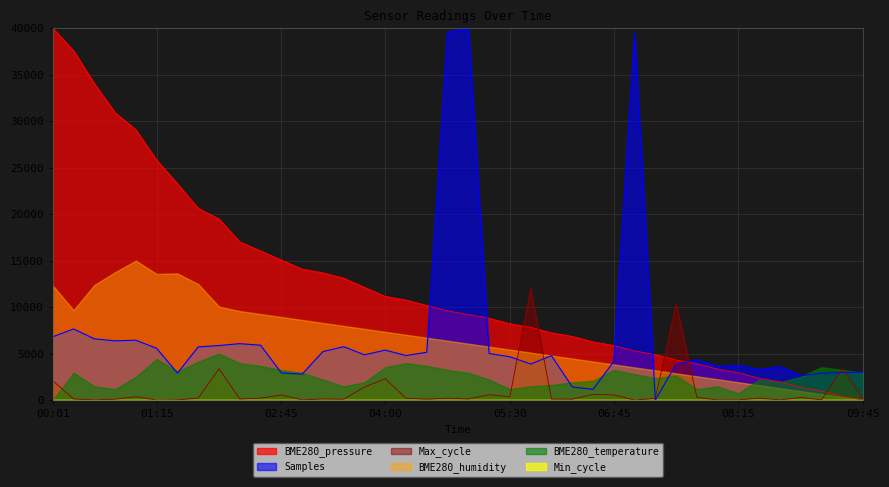

What is the difference between the maximum and minimum values in the Max_cycle series?

12000.0